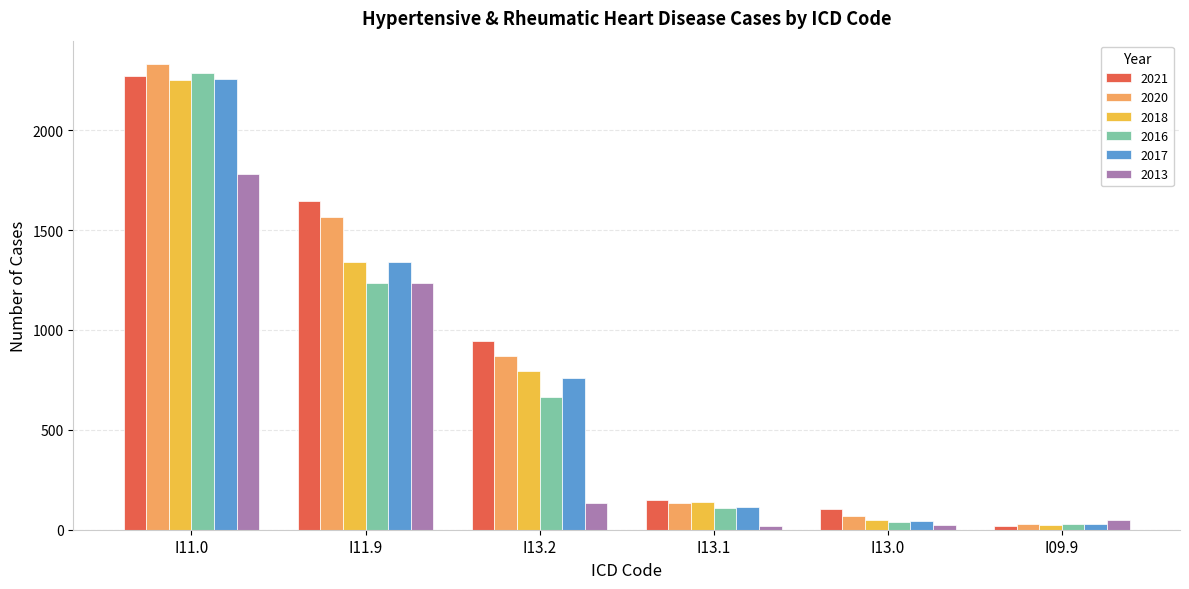

What is the average value of the 2018 series?

766